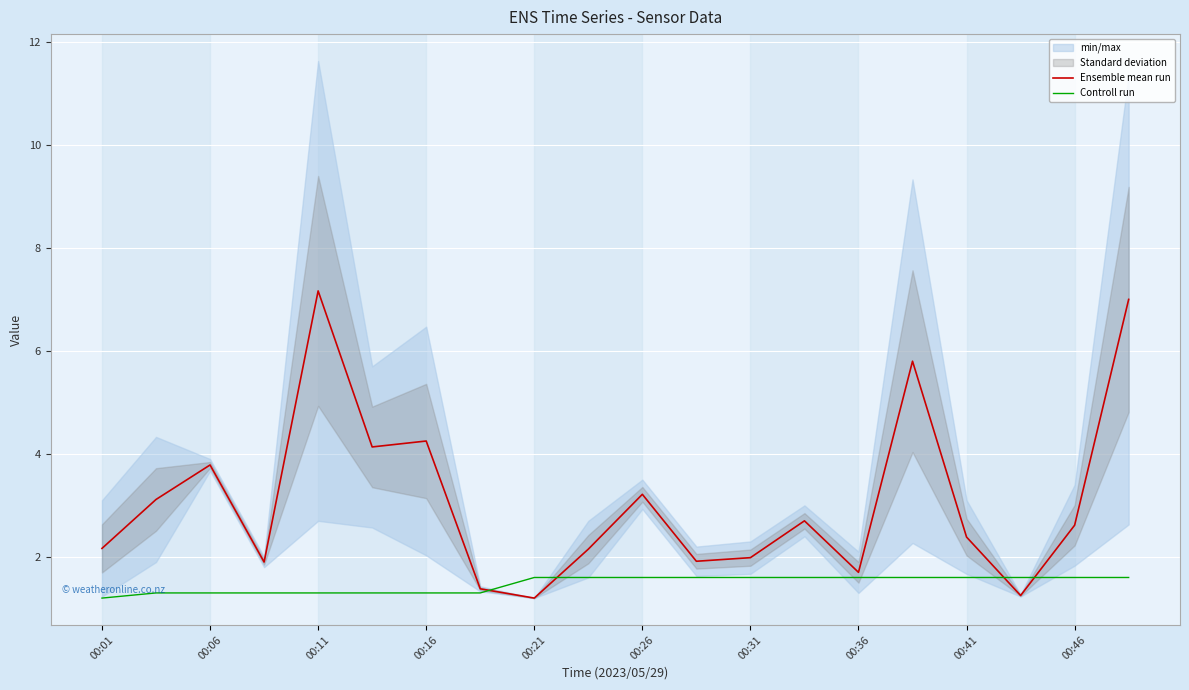

List the series in order of their peak value, highest first.

Ensemble mean run, Controll run